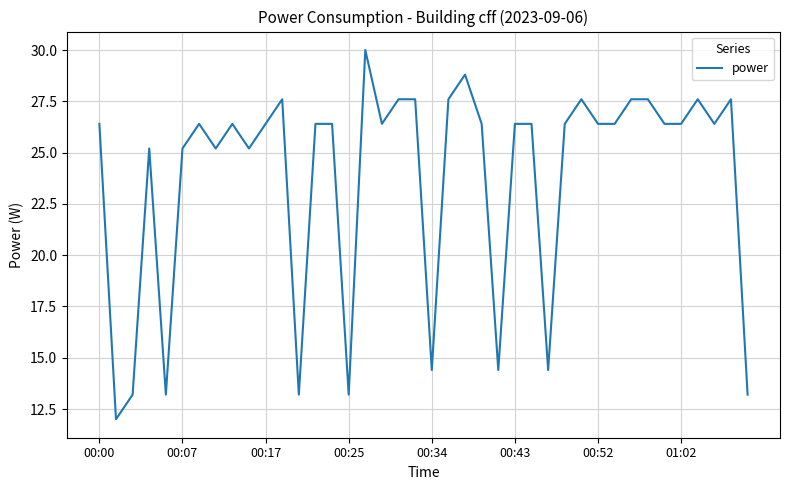

How many values are below 26?

13